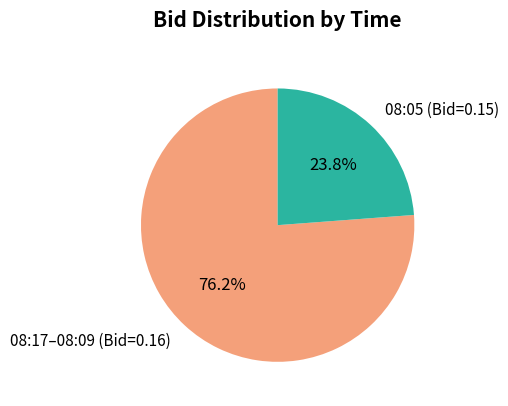

To the nearest percent, what is the difference between the largest and smallest slice percentages?

52%